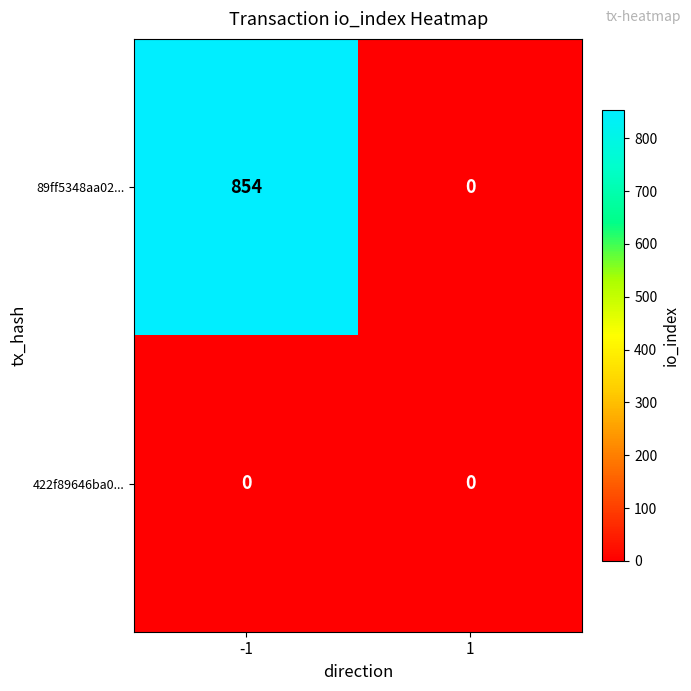

List the series in order of their peak value, highest first.

89ff5348aa02..., 422f89646ba0...